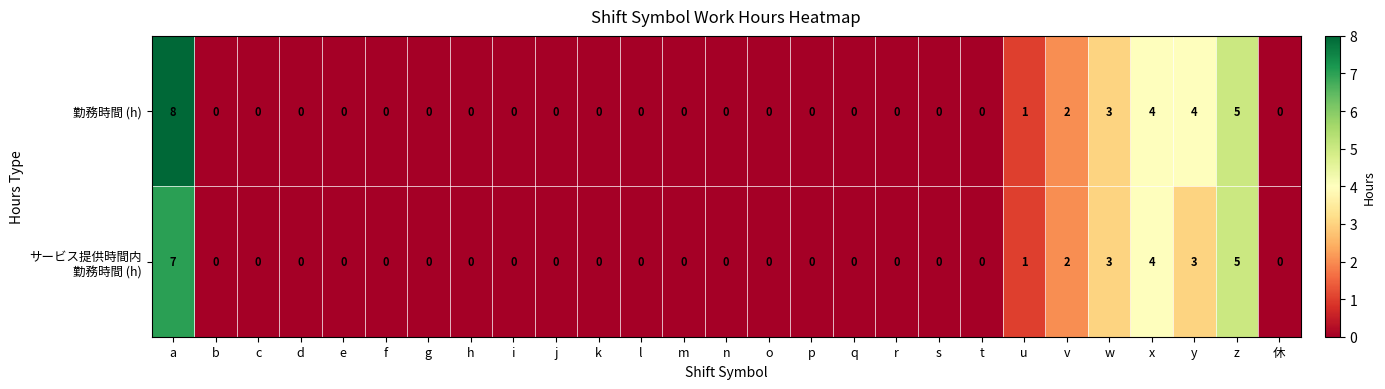

Is it true that 勤務時間 (h) equals 3 at l?

False